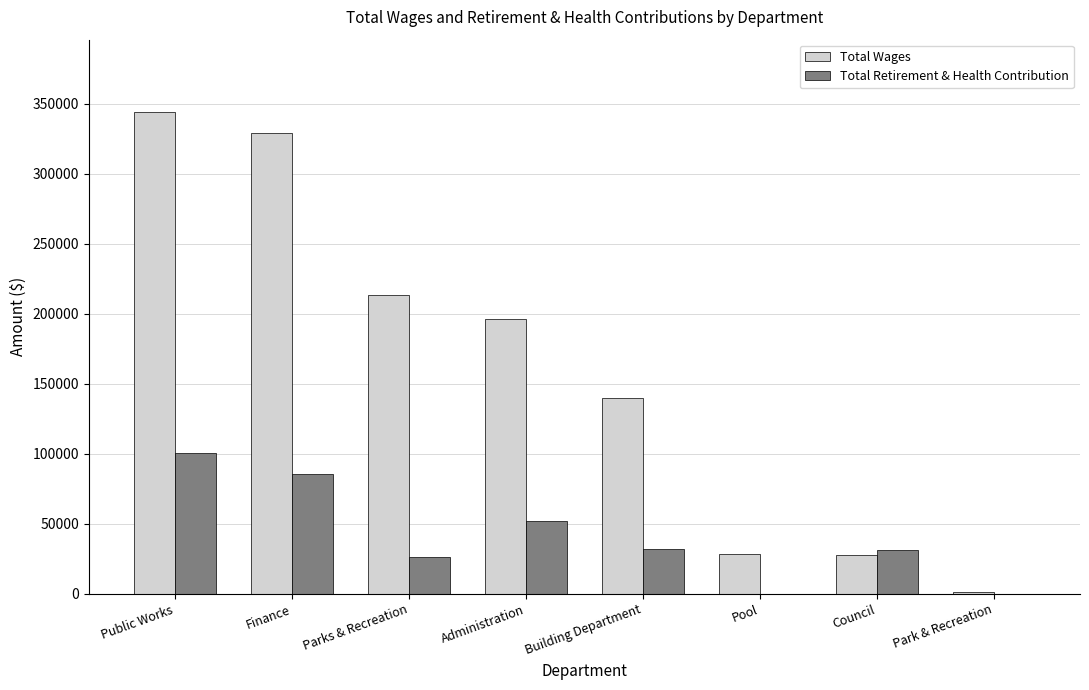

Is the value of Total Retirement & Health Contribution at Park & Recreation greater than the value of Total Wages at Building Department?

No